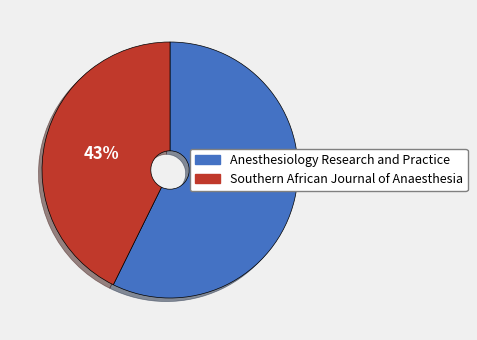

To the nearest percent, what percentage of the pie is Anesthesiology Research and Practice?

57%